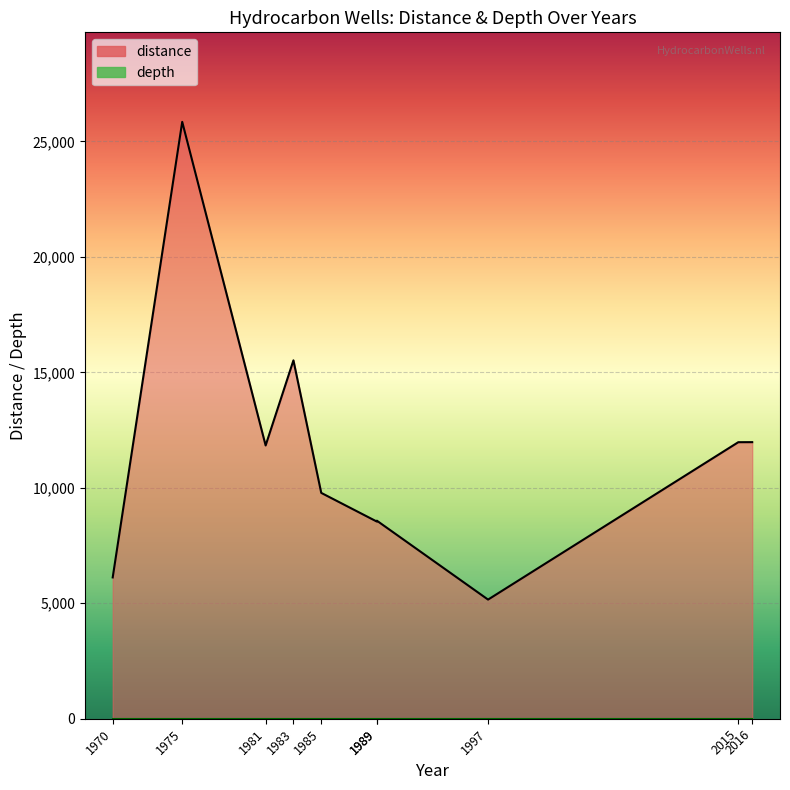

What is the difference between the values at 1985 and 1989?

1203.2